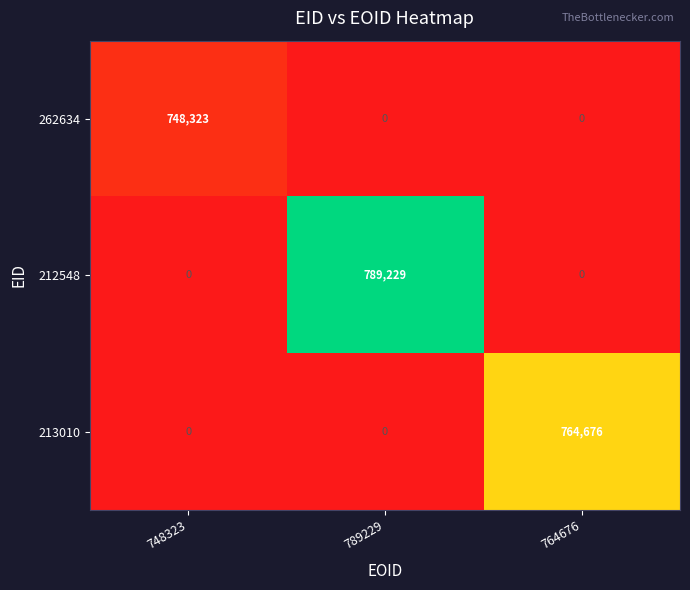

What is the sum of all 212548 values?

789229